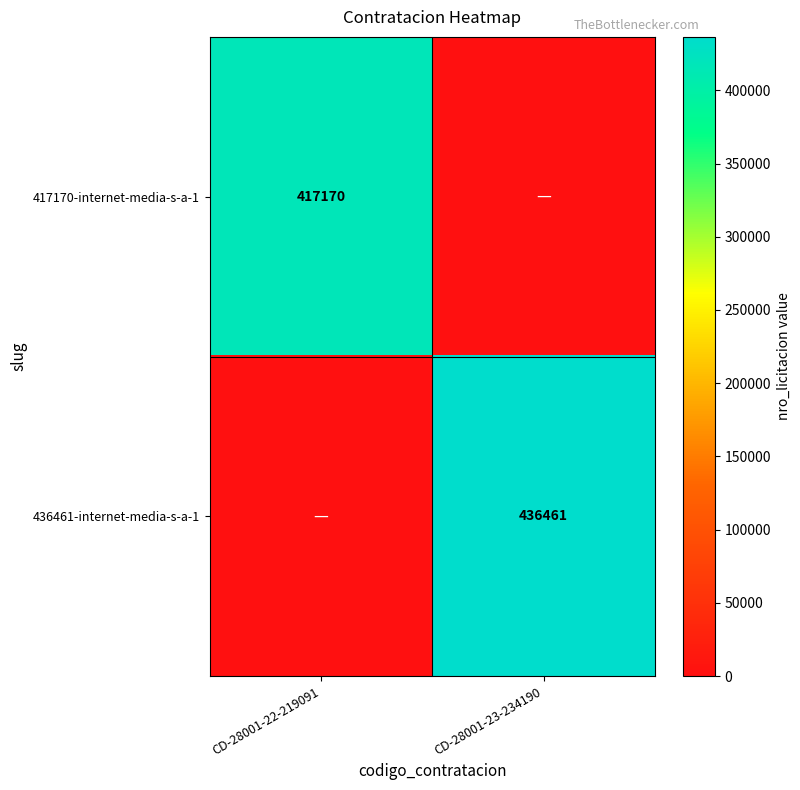

The value of 436461-internet-media-s-a-1 at CD-28001-23-234190 is 278793. True or false?

False